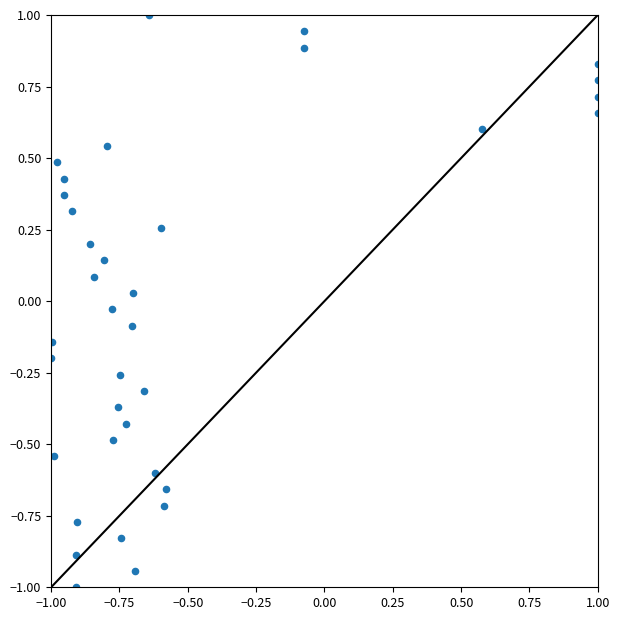

What is the range of Y values (max minus min)?

2.0